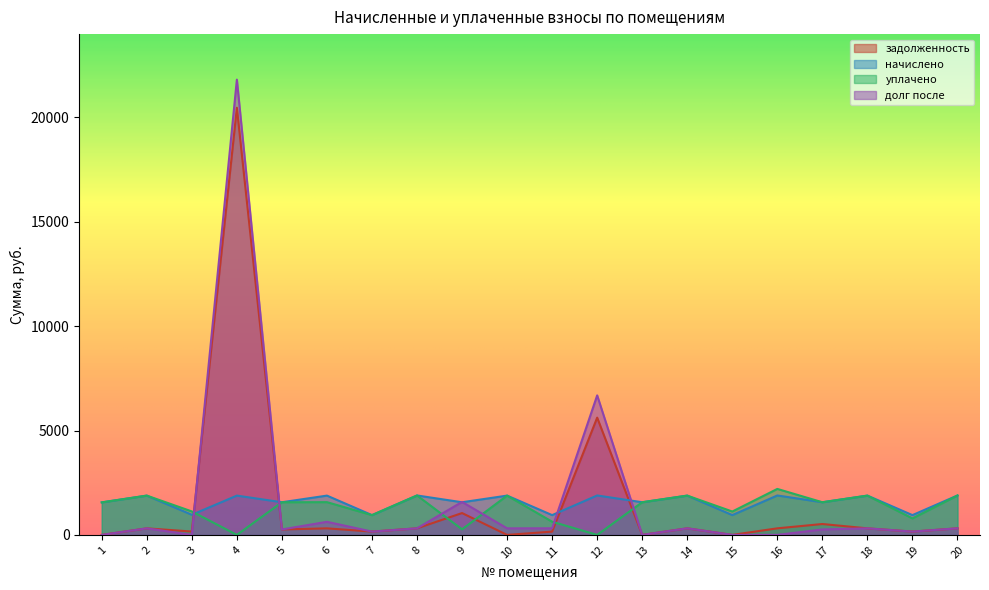

Rank the series by their maximum value, from highest to lowest.

долг после, задолженность, уплачено, начислено